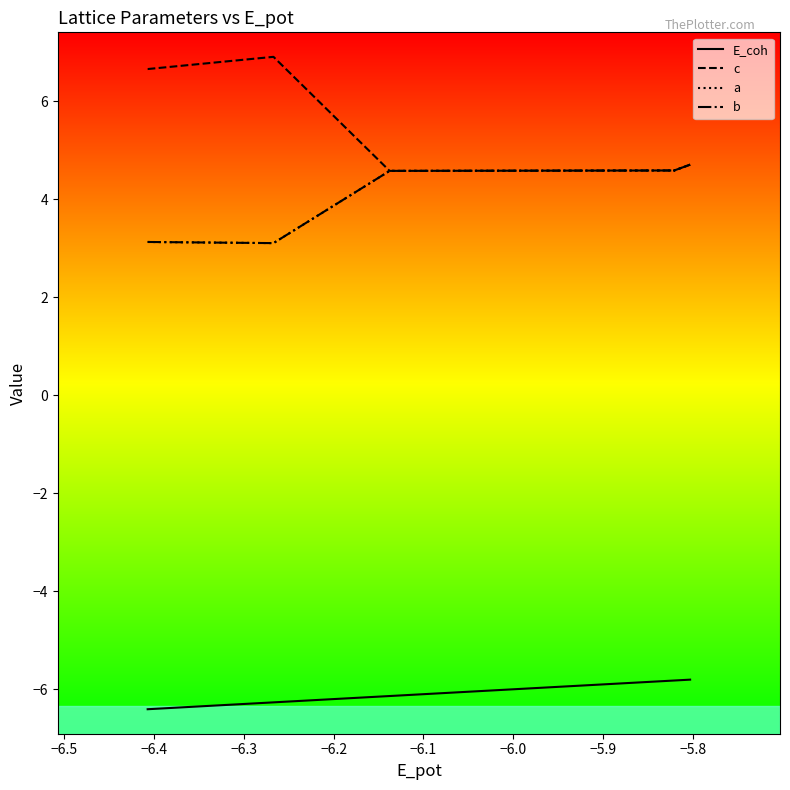

How many values in the a series are below 4?

3